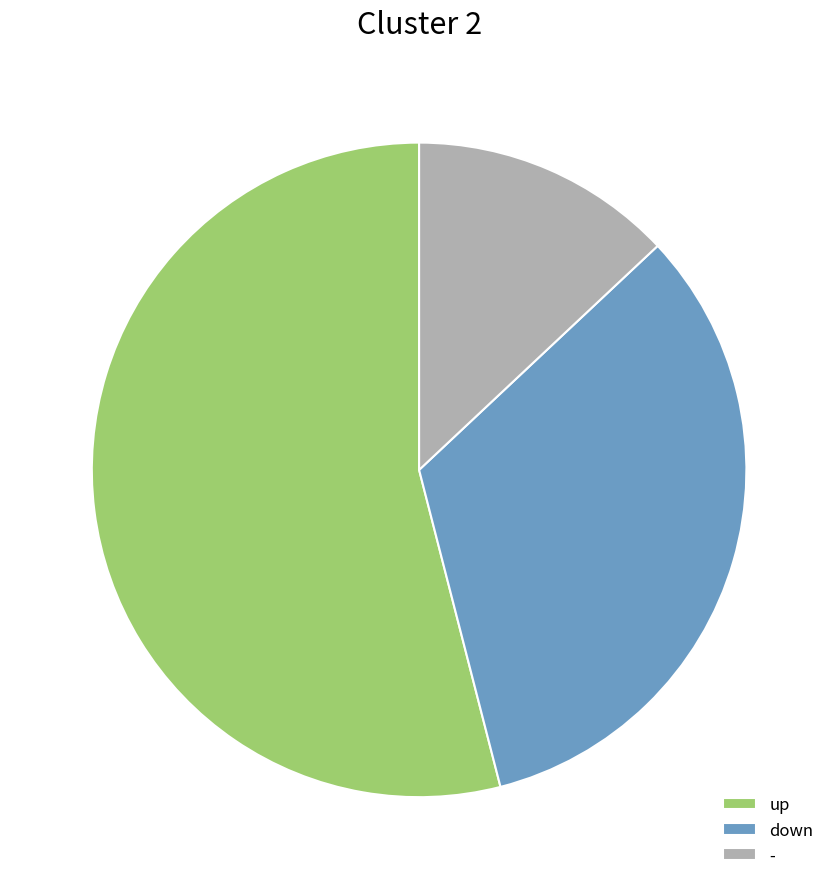

How many slices are in this pie chart?

3